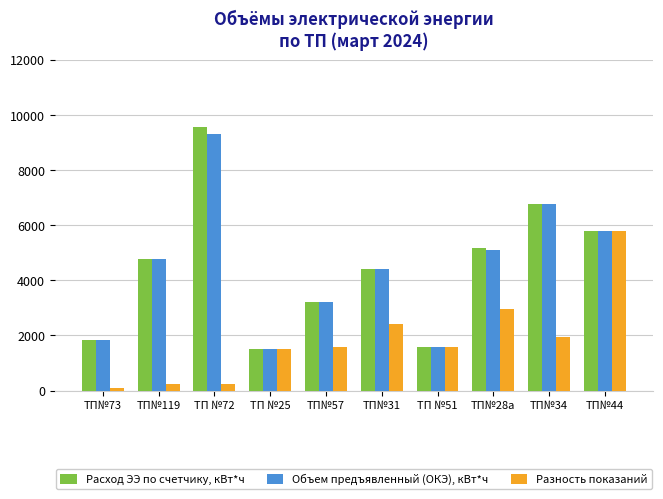

Which label corresponds to the smallest value in the chart?

ТП№73